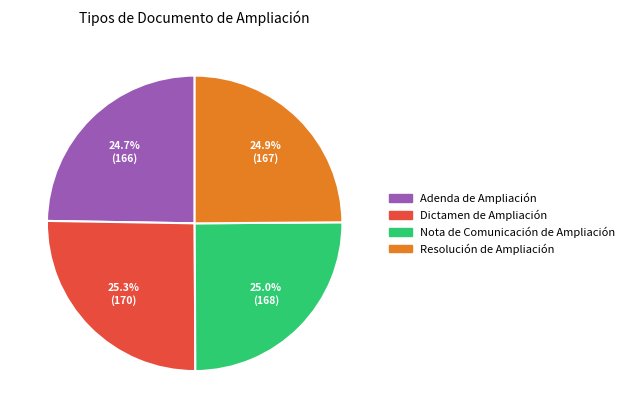

The Nota de Comunicación de Ampliación slice represents 20% of the pie. True or false?

False